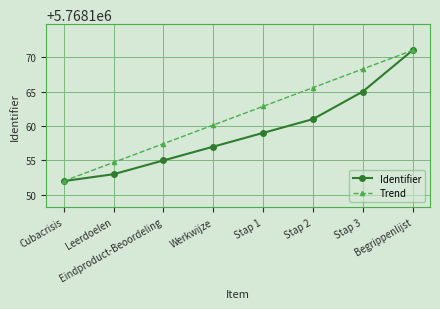

Which series has the largest total across all categories?

Trend